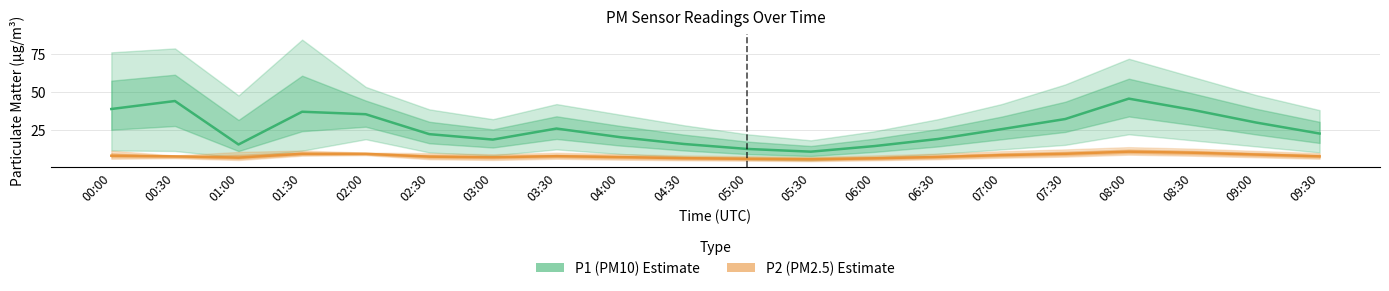

Reading left to right, what are all the values shown in this chart?

P1 (PM10): 00:00=38.7	00:30=44.0	01:00=15.2	01:30=36.9	02:00=35.3	02:30=22.1	03:00=18.5	03:30=25.8	04:00=20.1	04:30=15.6	05:00=12.3	05:30=10.5	06:00=14.2	06:30=18.9	07:00=25.4	07:30=32.1	08:00=45.6	08:30=38.2	09:00=29.8	09:30=22.5
P2 (PM2.5): 00:00=7.8	00:30=7.4	01:00=6.6	01:30=9.1	02:00=9.1	02:30=7.2	03:00=6.8	03:30=7.5	04:00=6.9	04:30=6.2	05:00=5.8	05:30=5.5	06:00=6.1	06:30=7.0	07:00=8.2	07:30=9.1	08:00=10.5	08:30=9.8	09:00=8.6	09:30=7.4